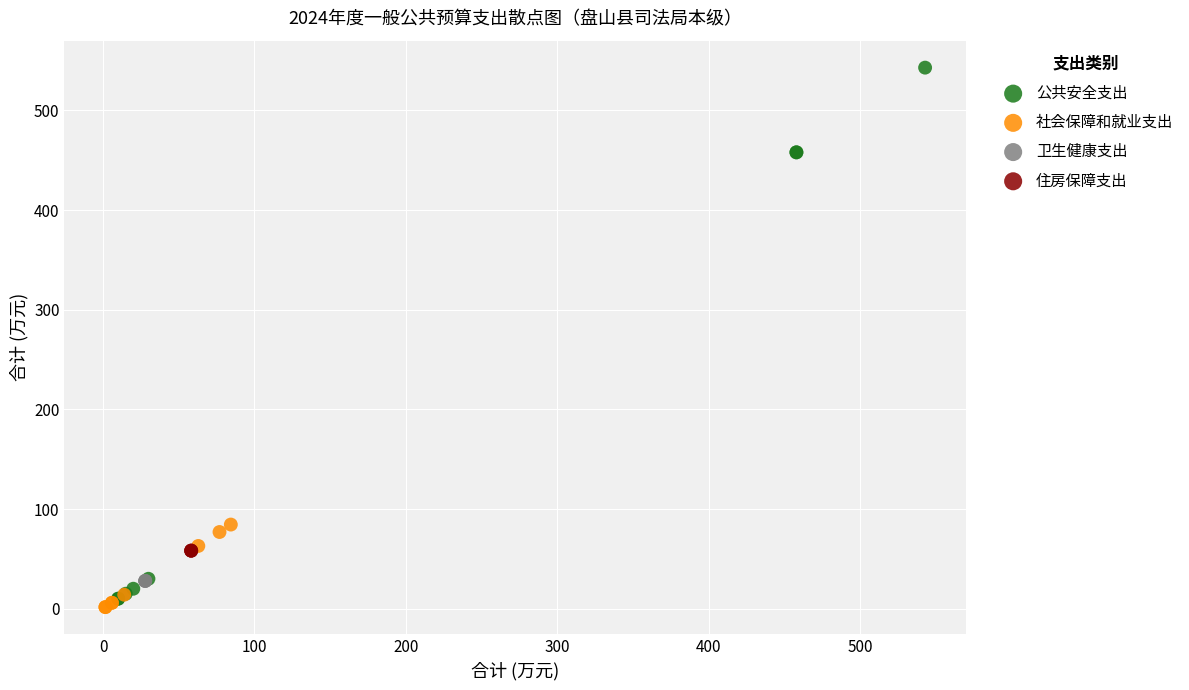

Which series reaches the maximum Y coordinate?

公共安全支出